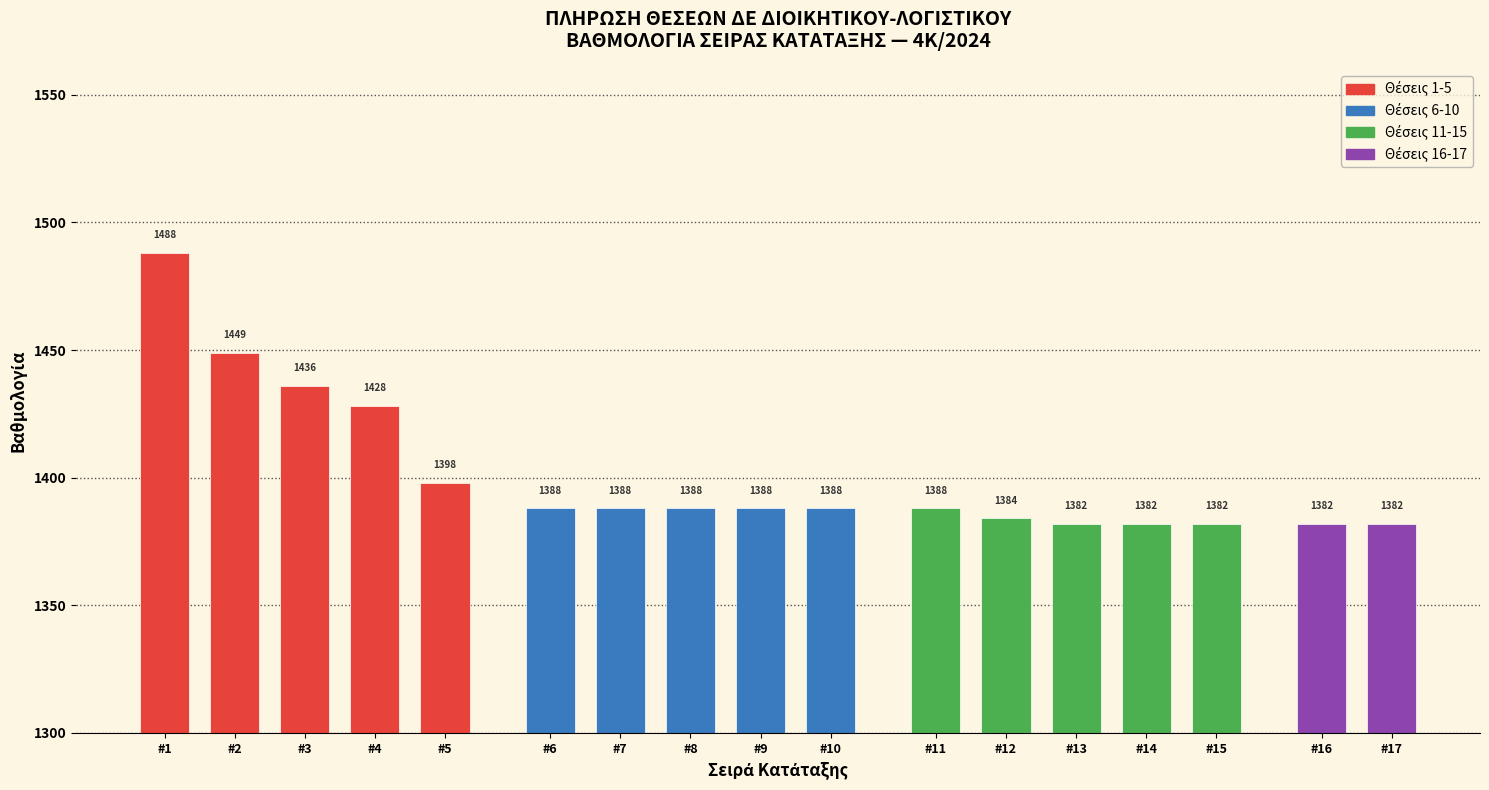

What is the sum of the Rank 1-5 values at #4 (350) and #5 (851)?

2826